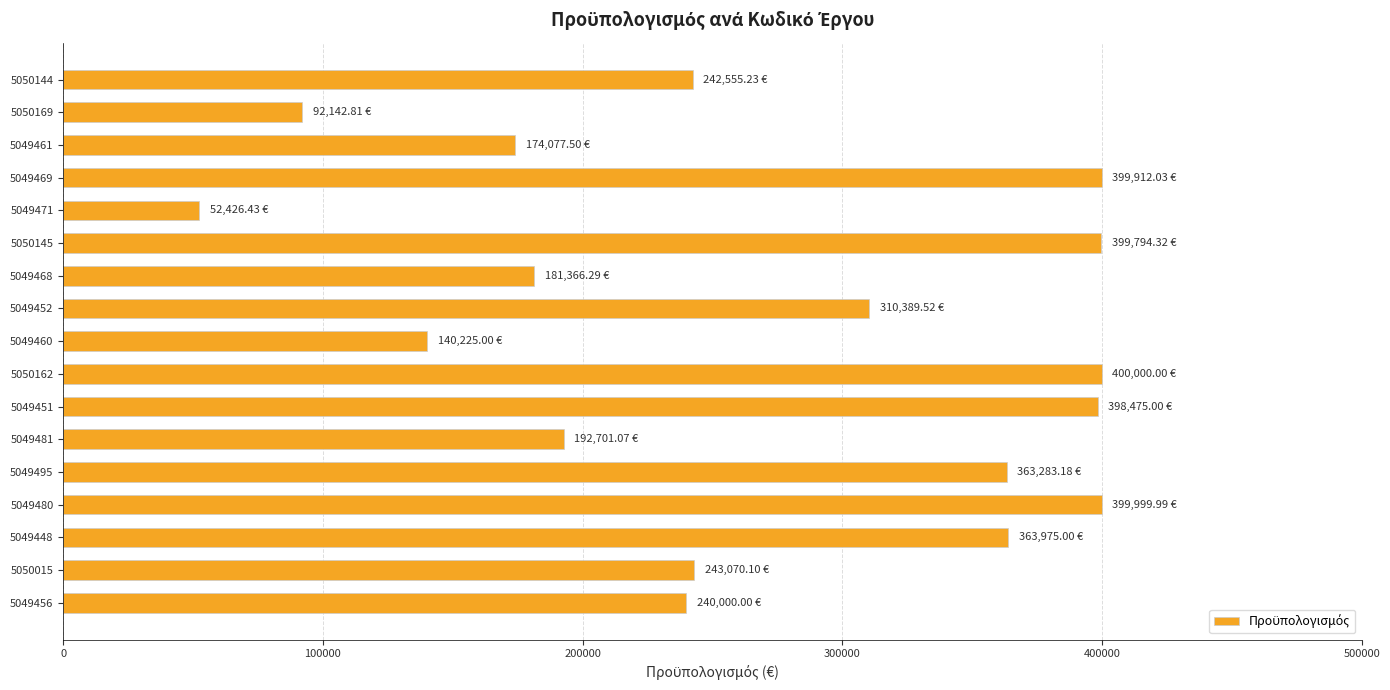

What is the difference between the second highest and second lowest values?

307857.2